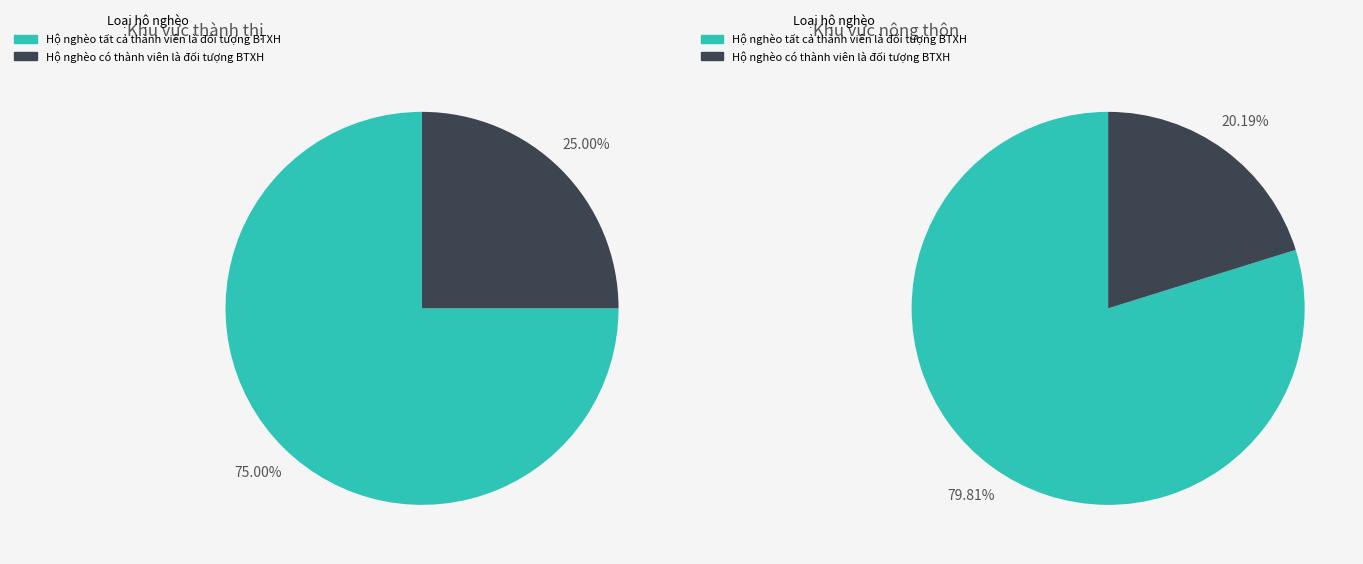

How many slices are in this pie chart?

2